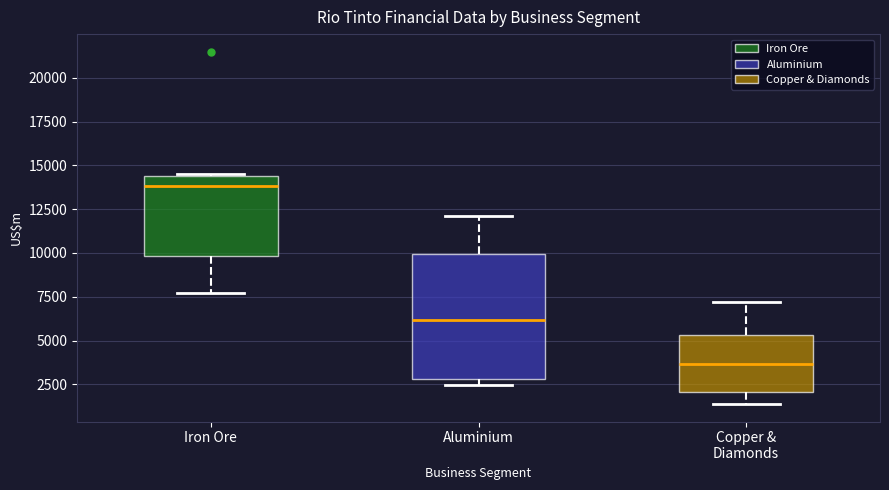

Which box's median line is the lowest?

Copper & Diamonds